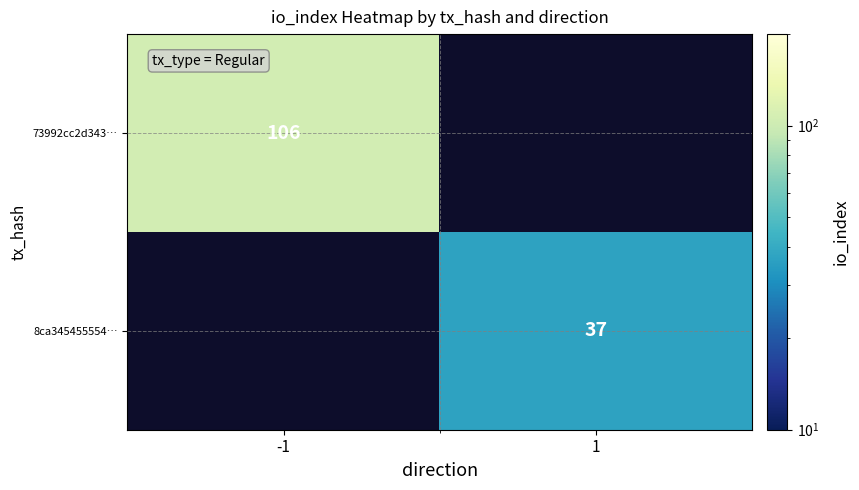

The 73992cc2d343… series shows 106 at -1. True or false?

True